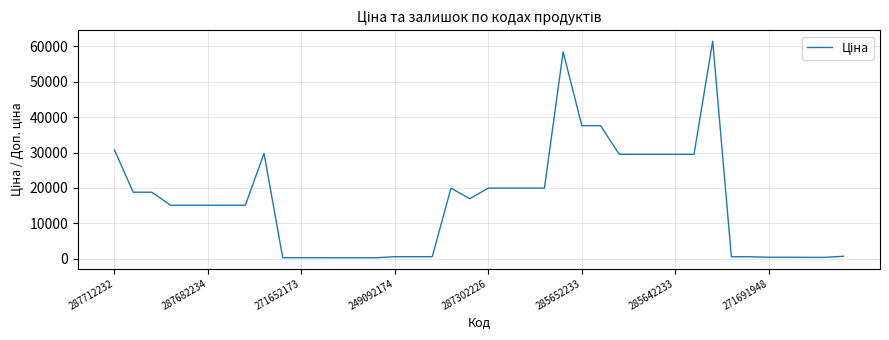

Does the chart have visible grid lines?

Yes